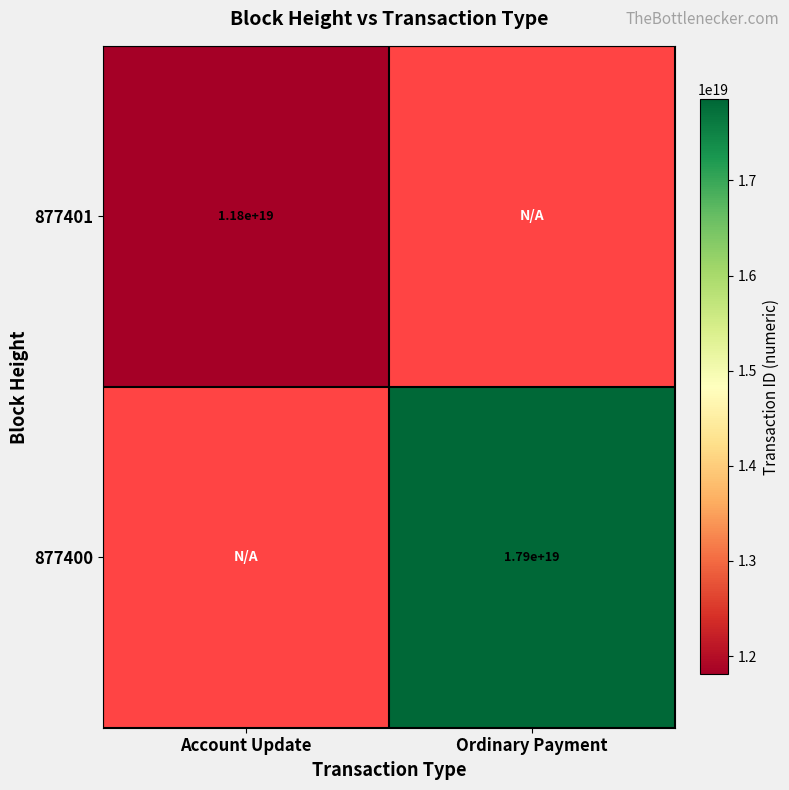

Is the value of 877401 at Account Update greater than the value of 877400 at Ordinary Payment?

No